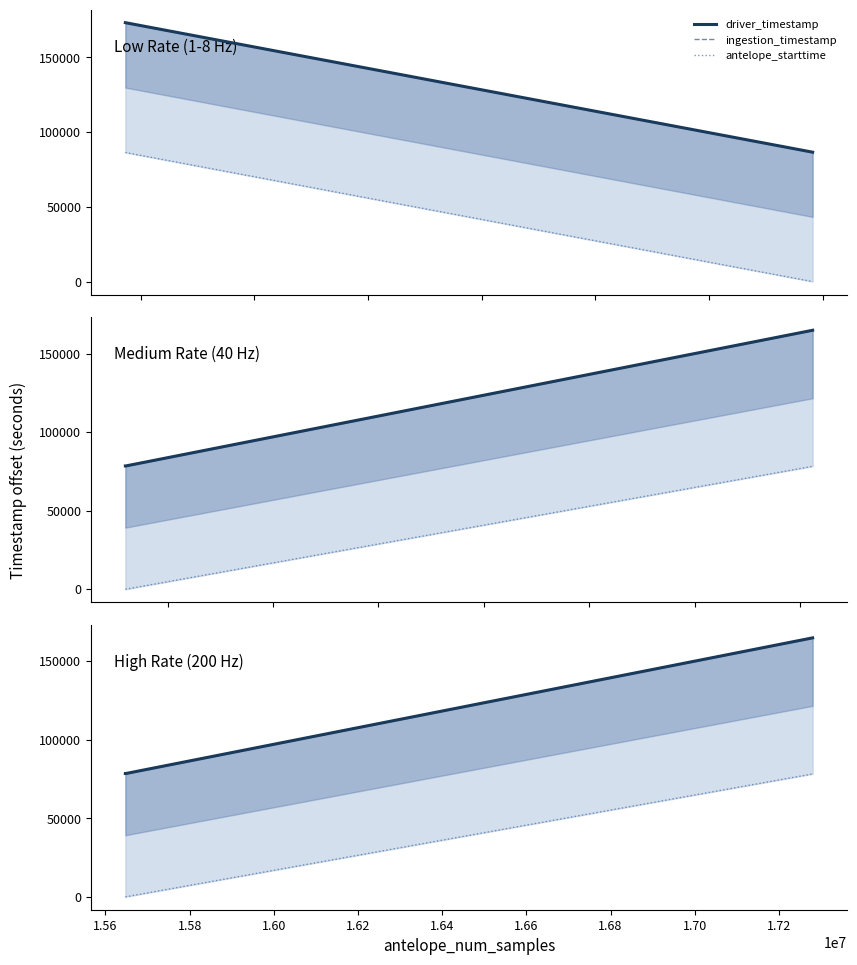

How many data points does each series have?

7